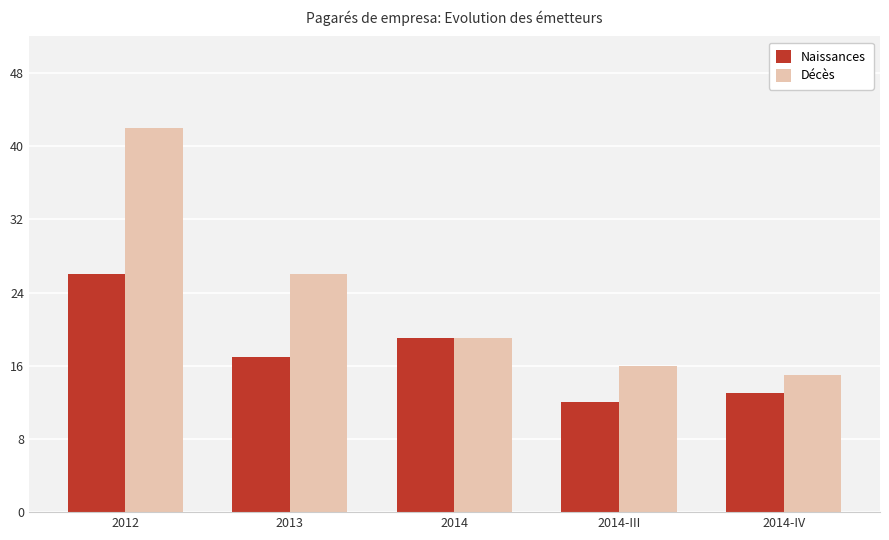

True or false: Naissances has a value of 13 at 2014-IV.

True